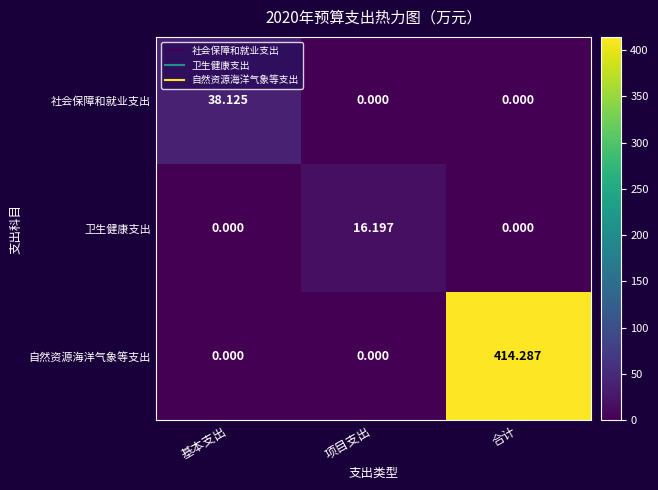

Rank the series by their maximum value, from lowest to highest.

卫生健康支出, 社会保障和就业支出, 自然资源海洋气象等支出